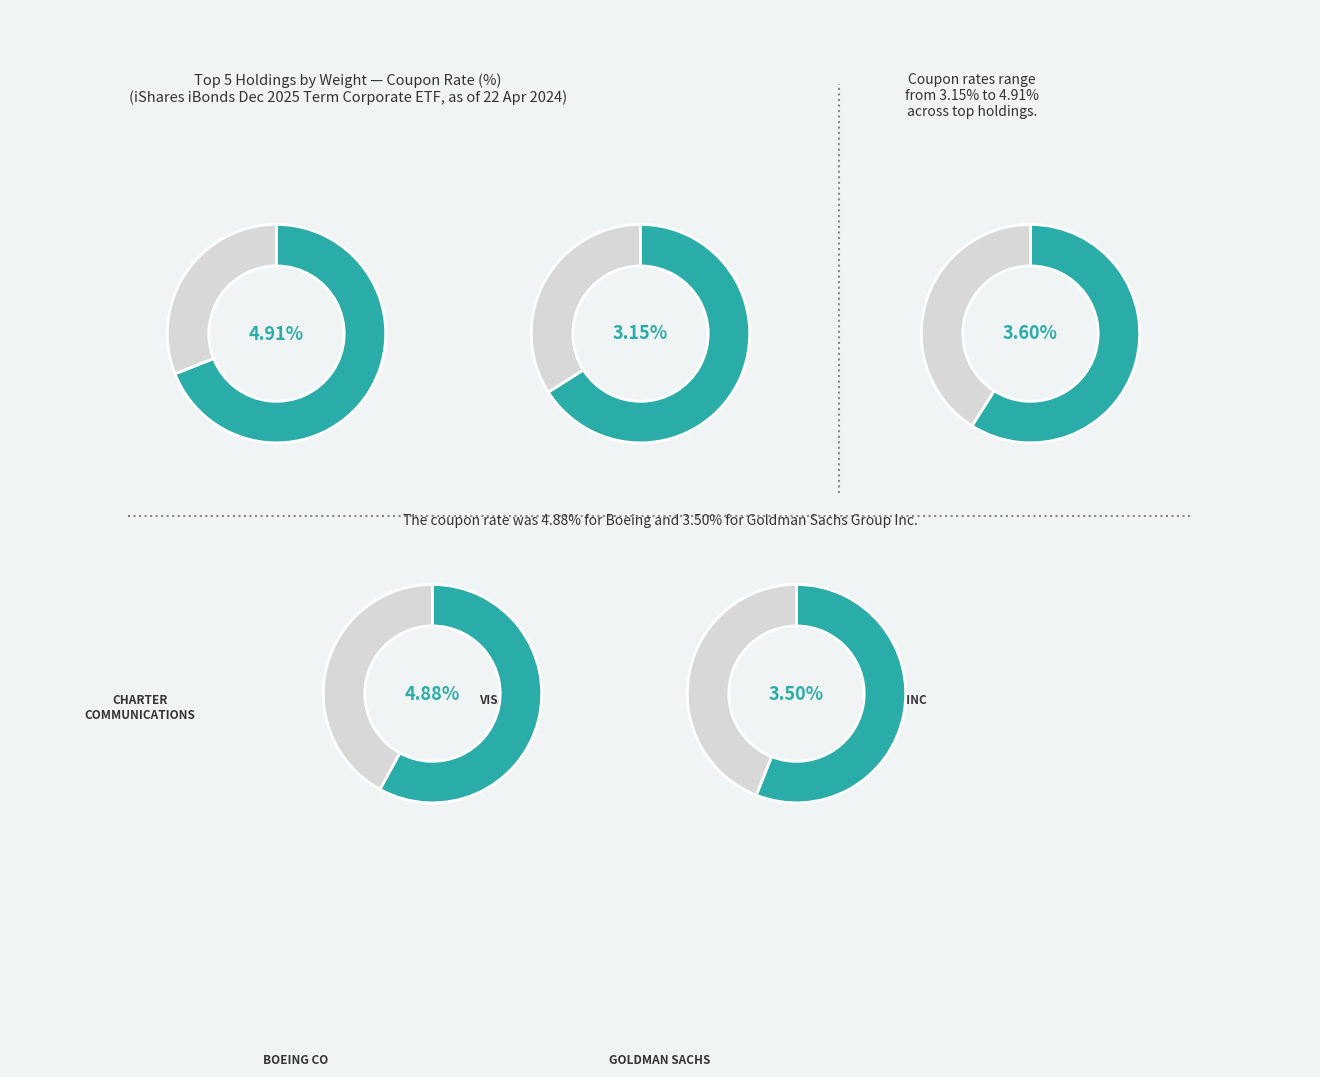

Does any single category account for the majority?

No